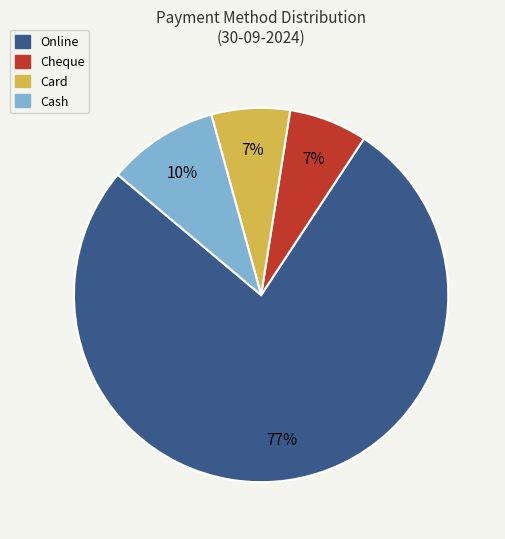

Is there a majority slice in this chart?

Yes